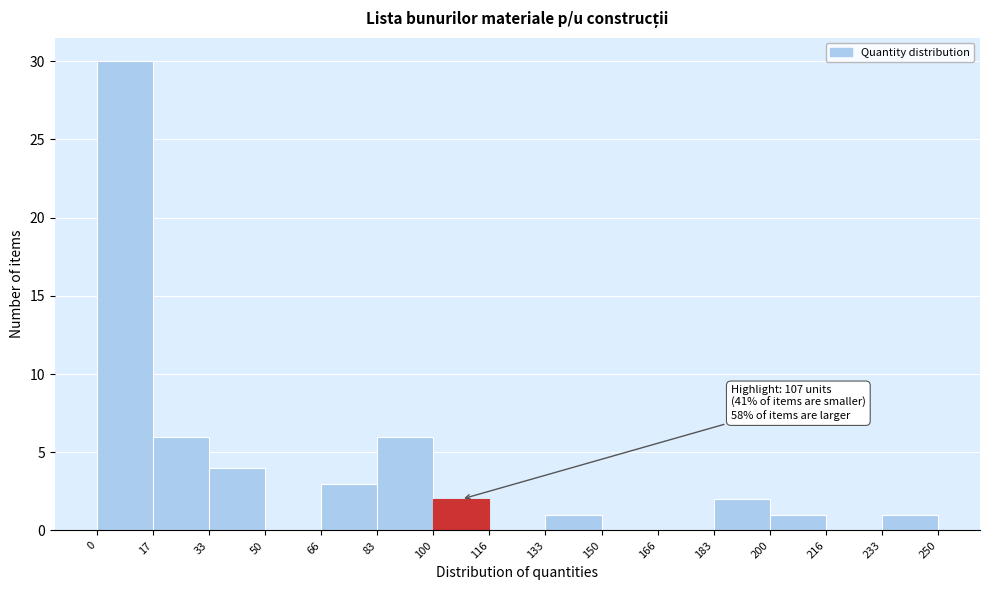

Which range on the x-axis has the tallest bar?

0 to 17